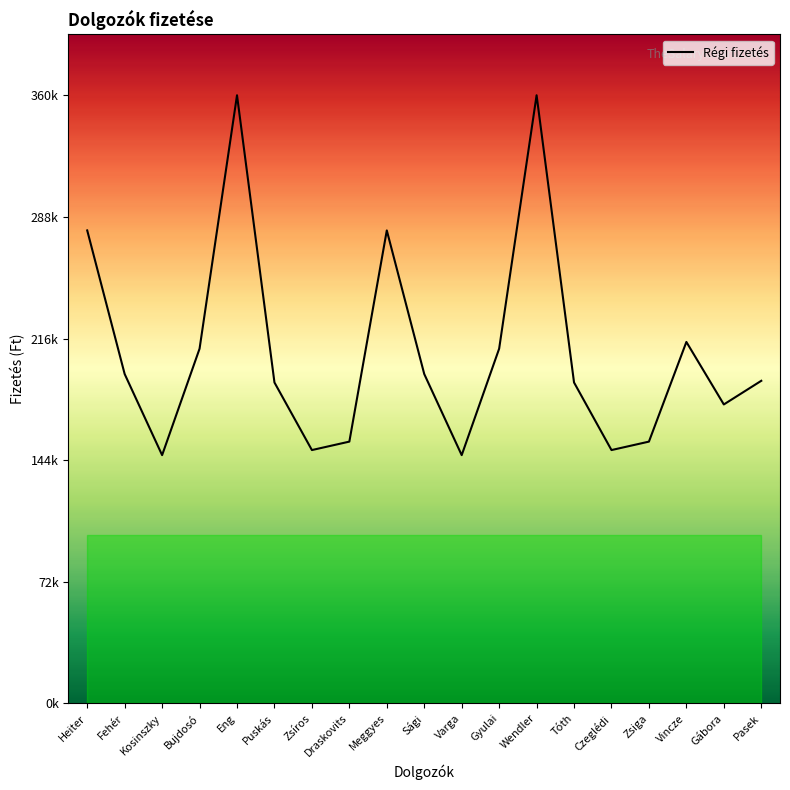

The value at Heiter is 280000. True or false?

True